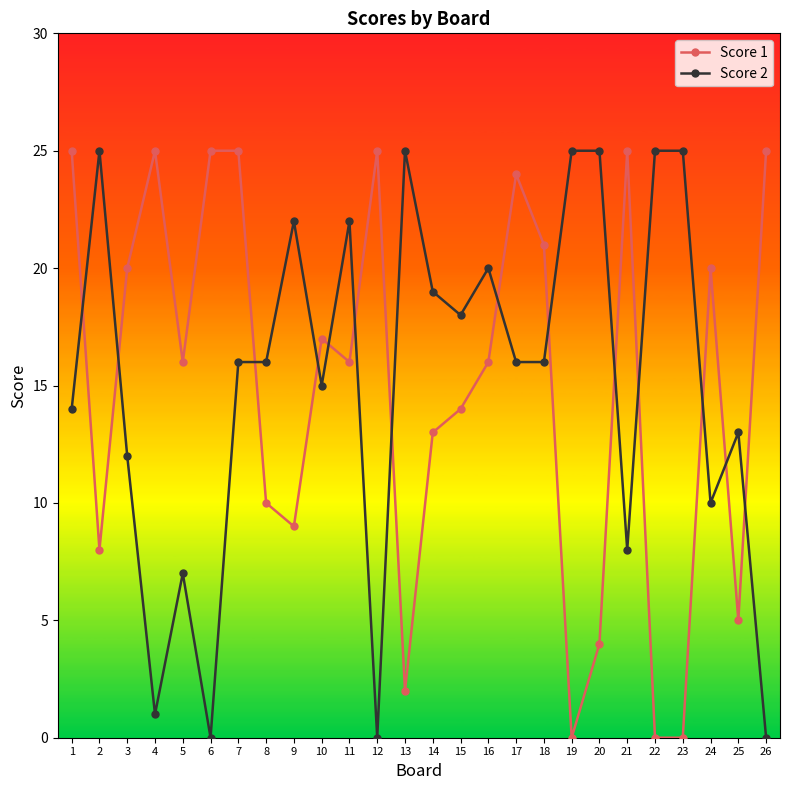

How many lines are shown in the chart?

2